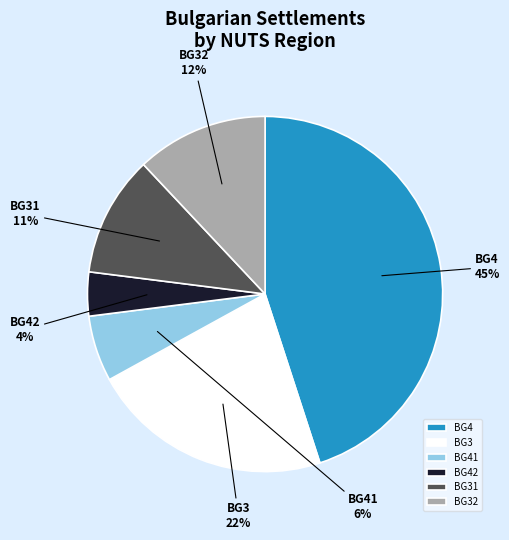

Which category has the biggest portion of the pie?

BG4